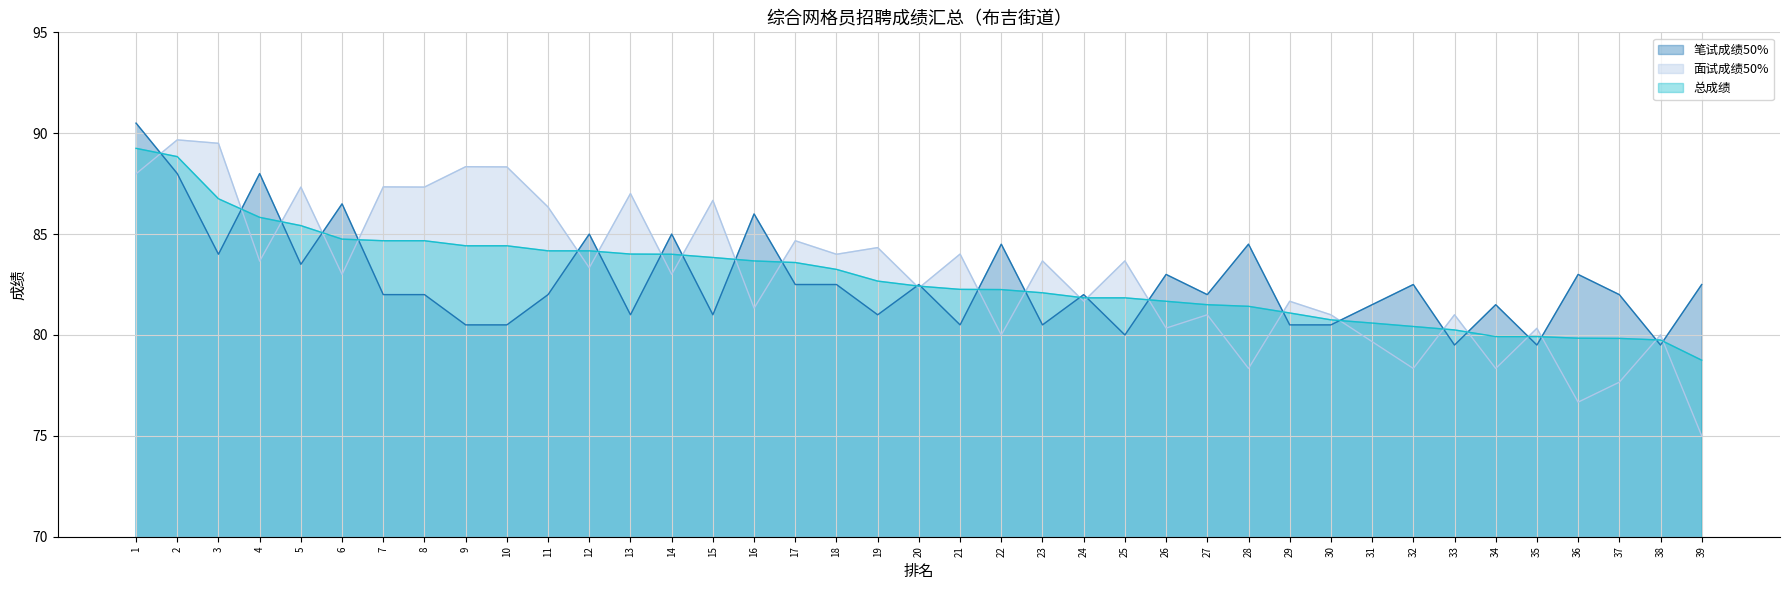

Which series ends up on top after the final intersection of 笔试成绩50% and 面试成绩50%?

笔试成绩50%